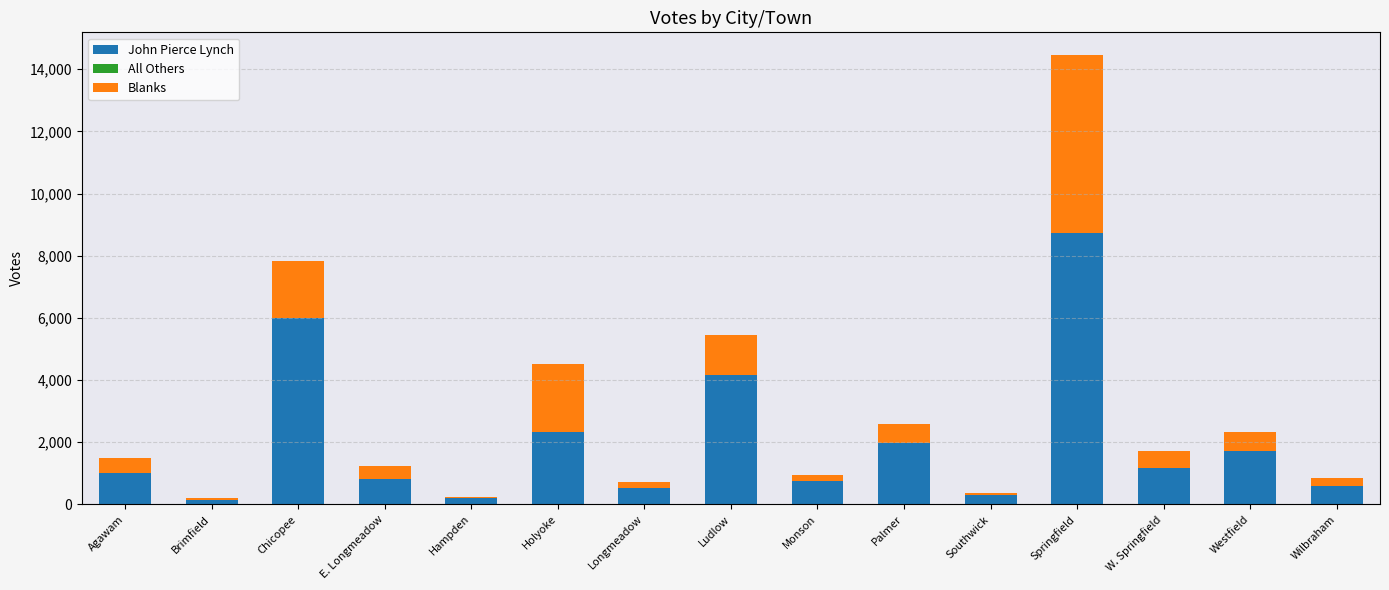

The value of John Pierce Lynch at Chicopee is 1258. True or false?

False